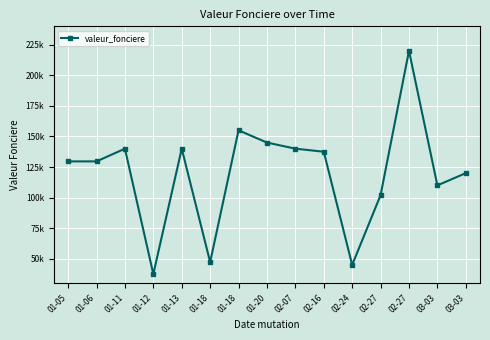

How many points are lower than both their immediate neighbors (excluding endpoints)?

4